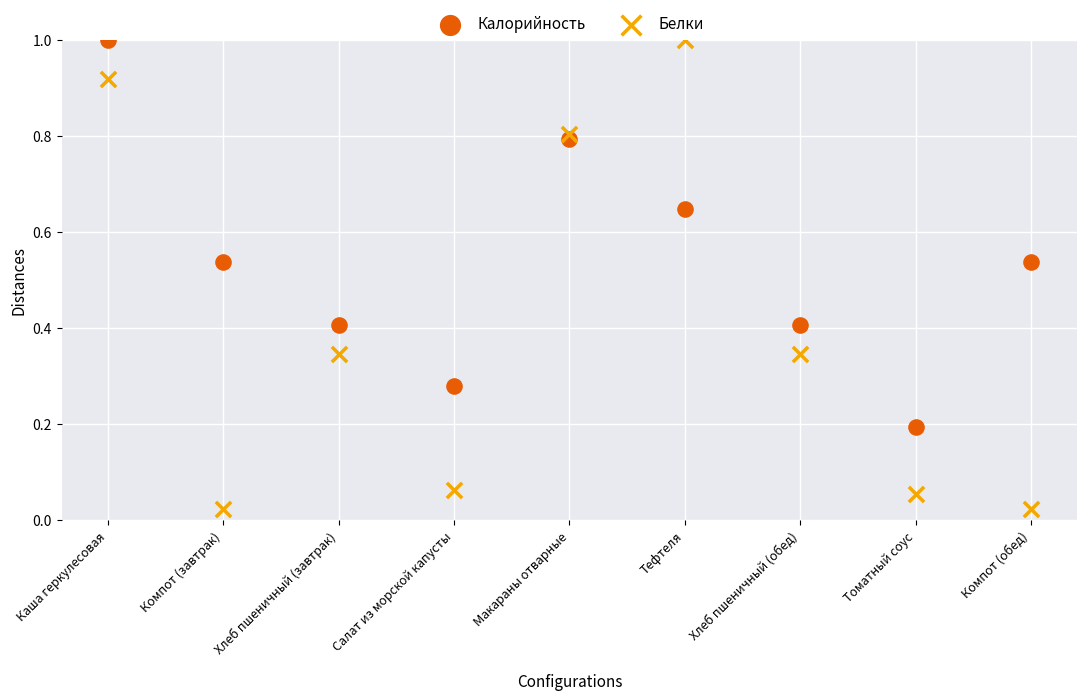

Which series contains the lowest Y value?

Белки